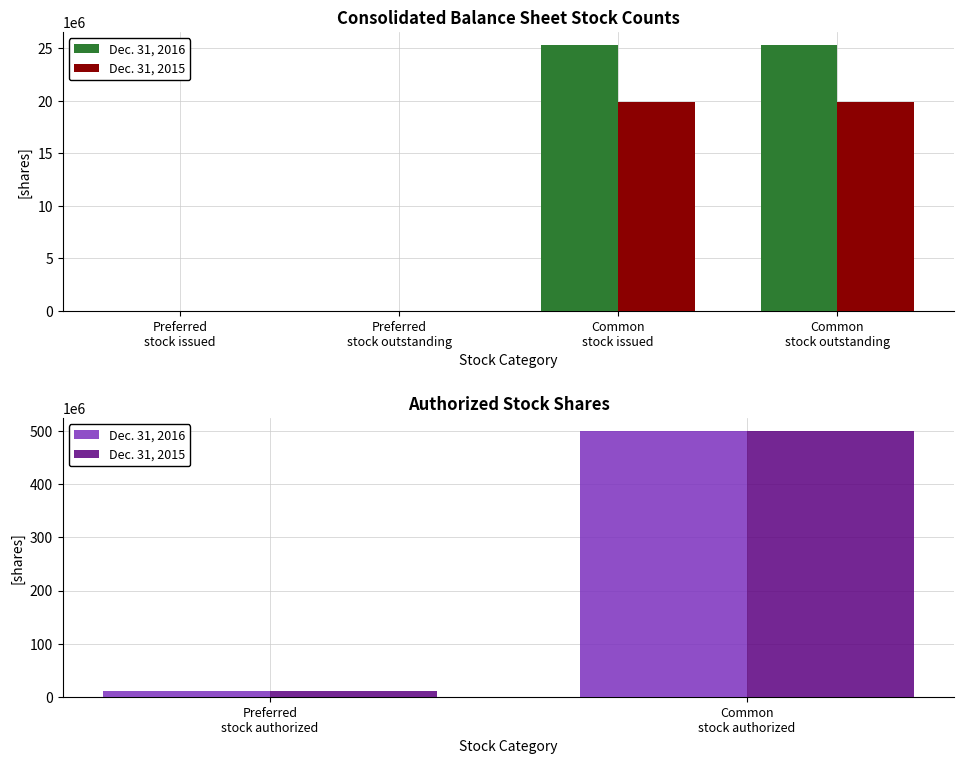

At Common stock authorized, list the series in order from largest to smallest.

Dec. 31, 2016, Dec. 31, 2015